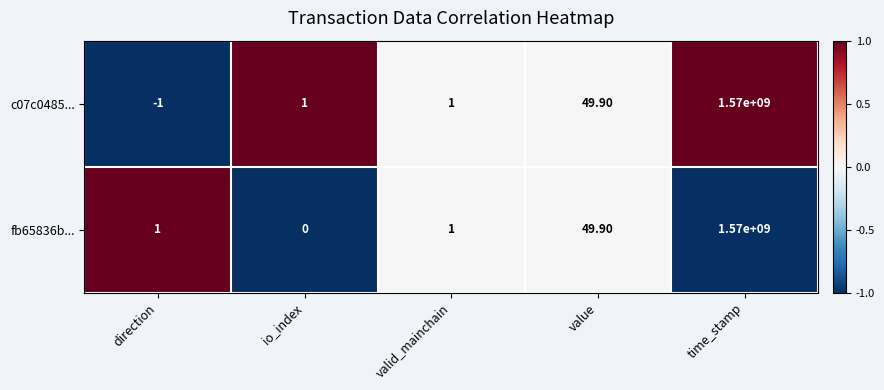

What is the difference between the highest and lowest values at io_index?

1.0